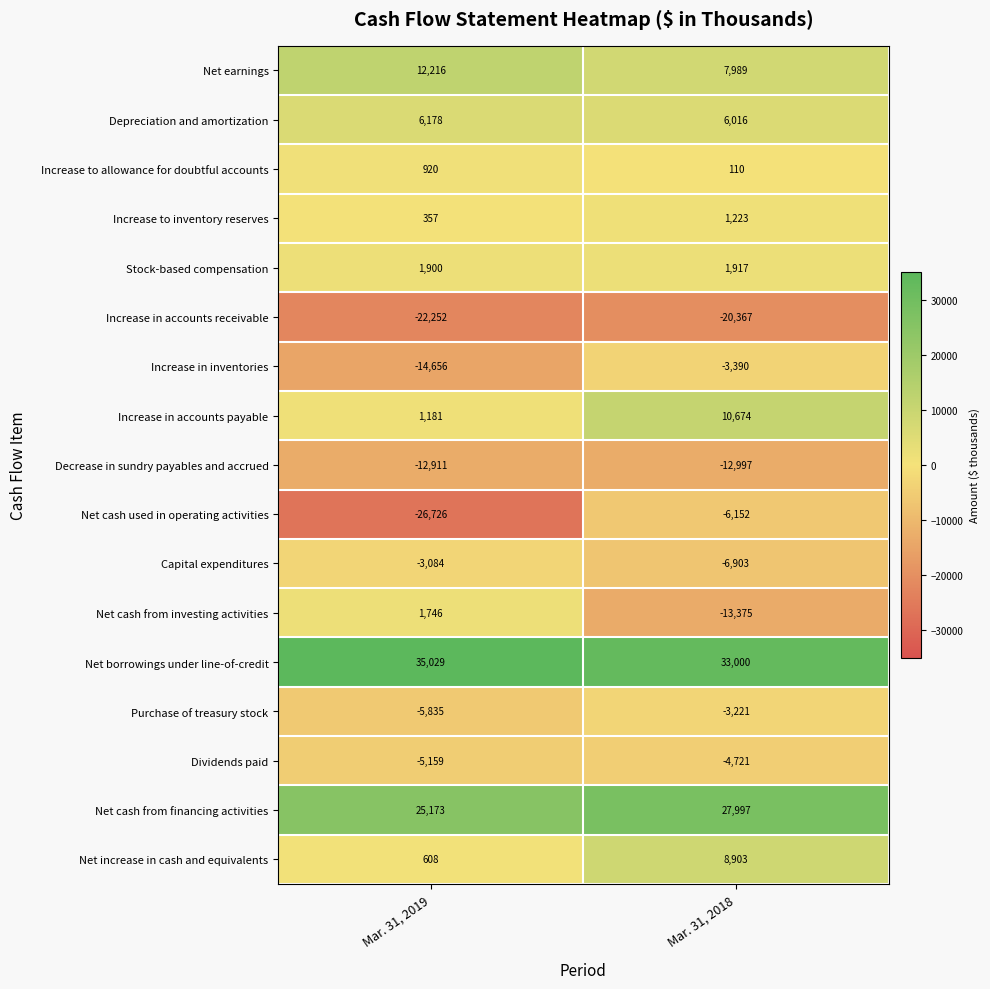

What is the total value across all series at Mar. 31, 2018?

26703